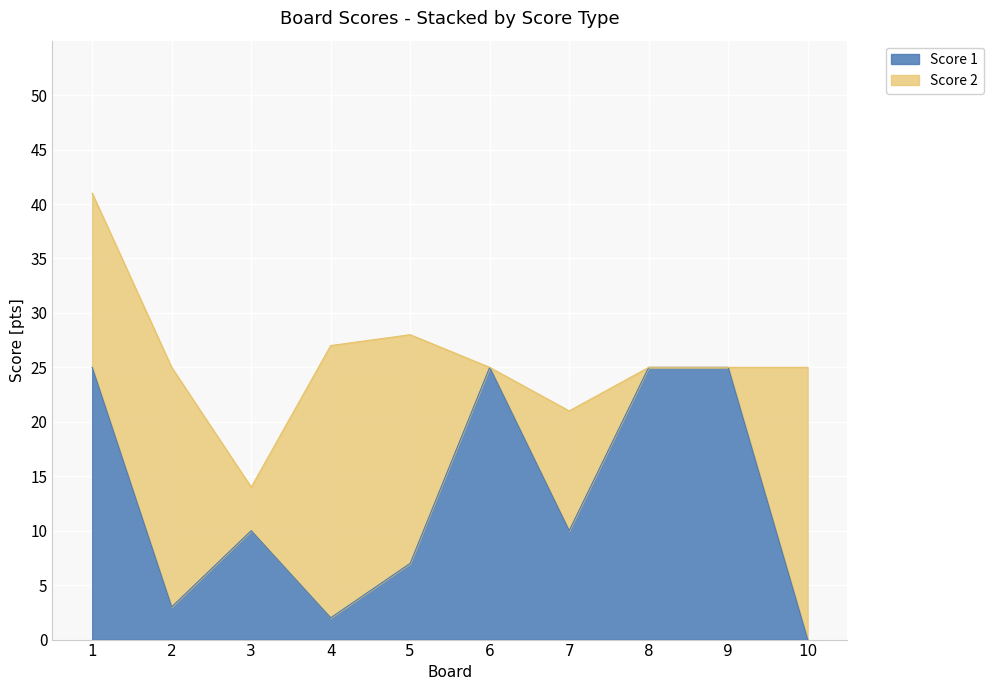

The Score 1 series shows 34 at 9. True or false?

False